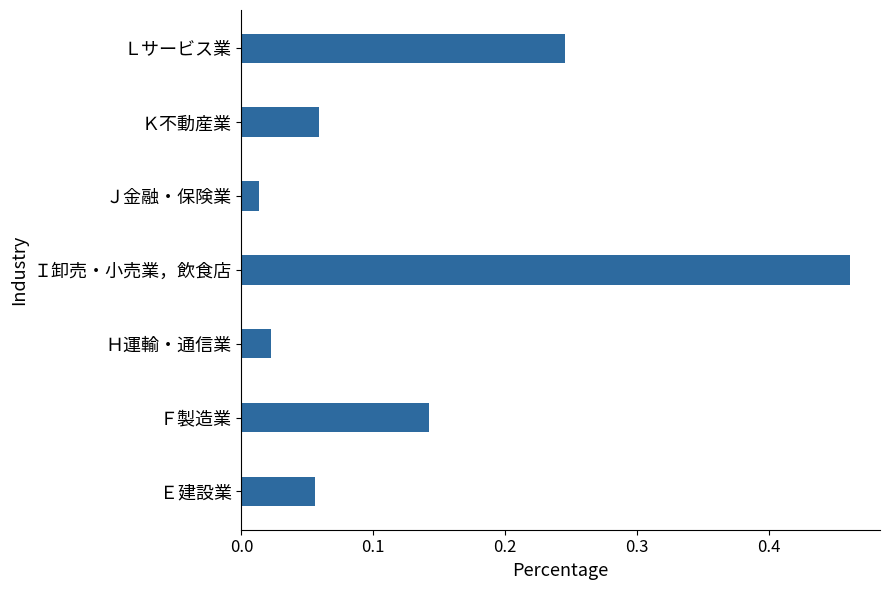

Which label corresponds to the largest value in the chart?

Ｉ卸売・小売業，飲食店